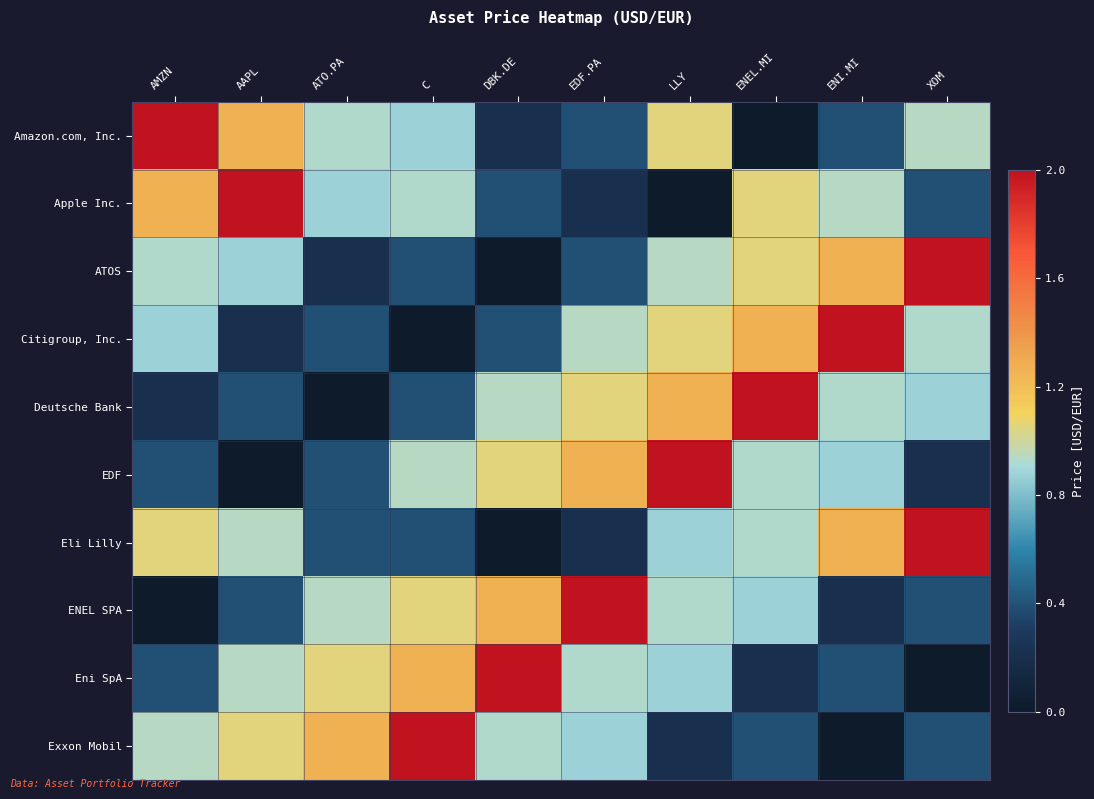

What is the spread (max minus min) of values at EDF.PA?

1.8